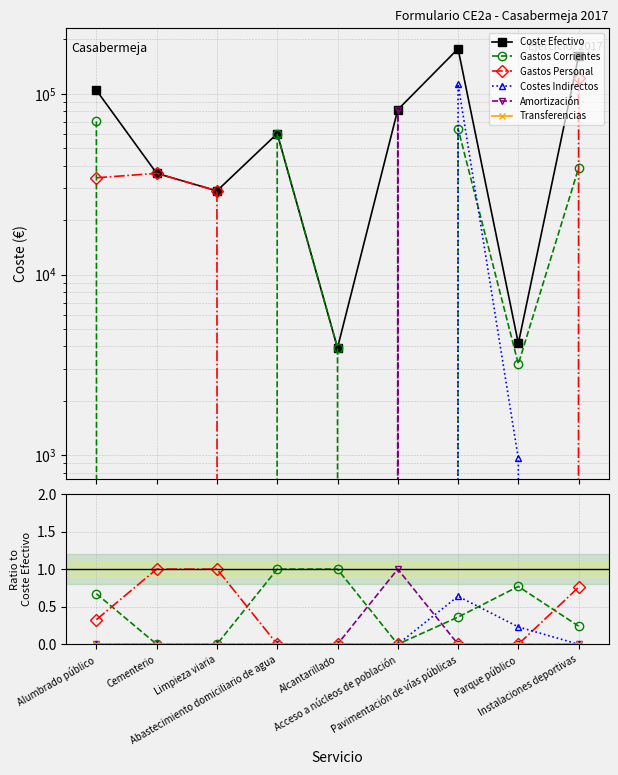

Between Alumbrado público and Cementerio, which series saw the biggest shift?

Coste Efectivo